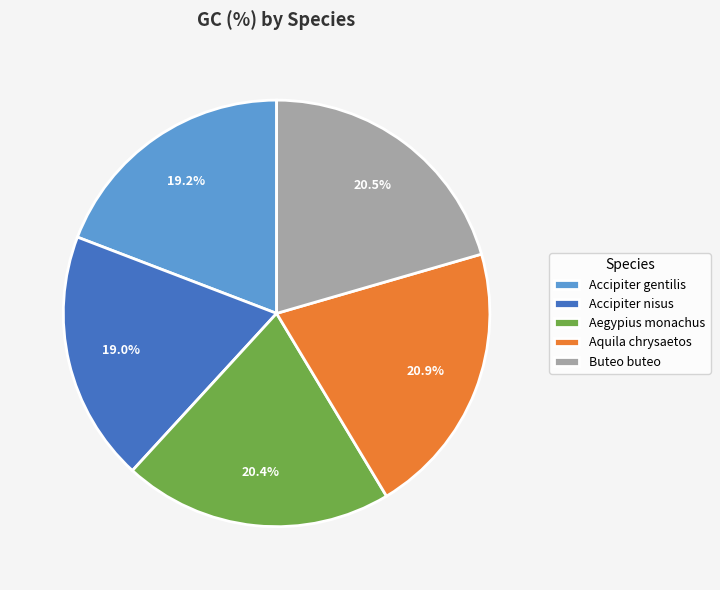

Is the sum of Accipiter nisus and Buteo buteo greater than half?

No